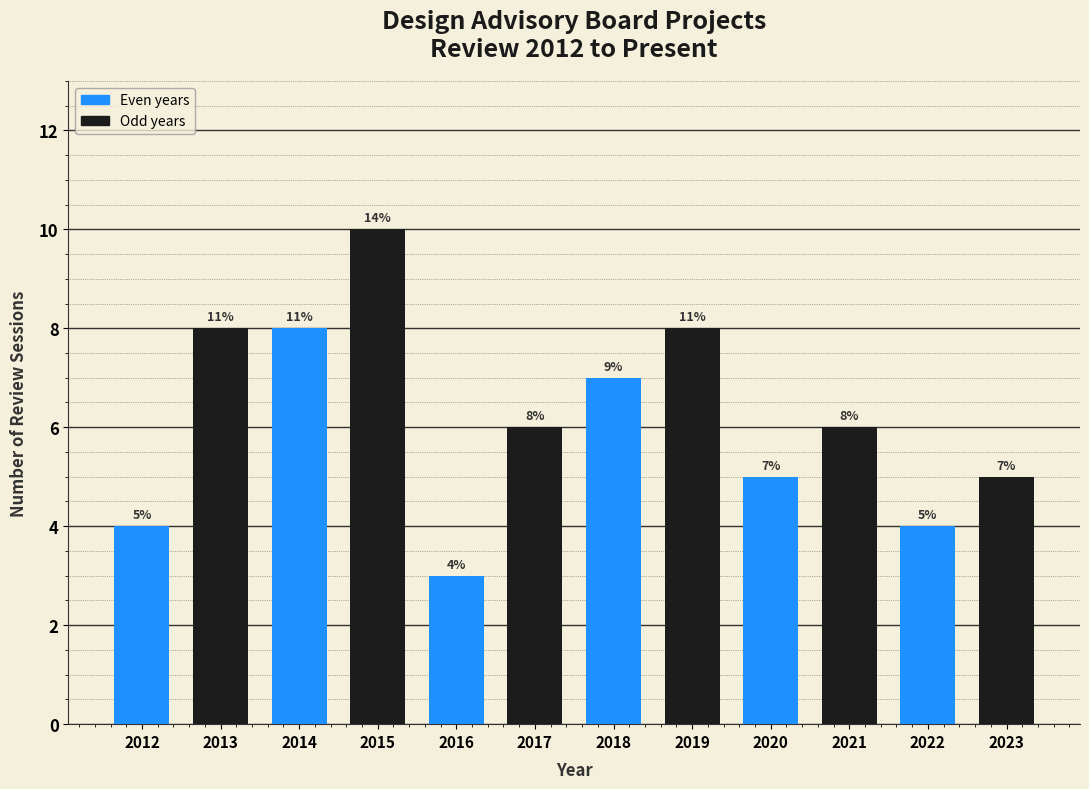

Reading left to right, transcribe all the data shown in this chart.

2012=4	2013=8	2014=8	2015=10	2016=3	2017=6	2018=7	2019=8	2020=5	2021=6	2022=4	2023=5